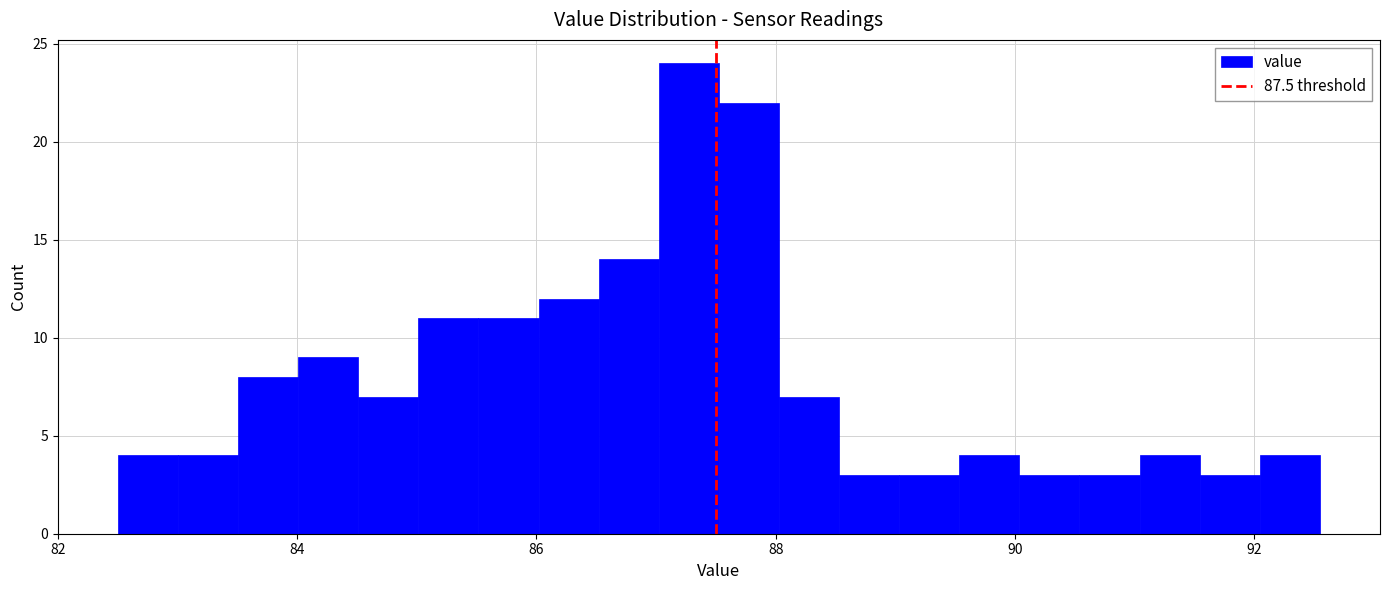

Read against the x-axis, roughly where is the centre of the tallest bar?

87.2